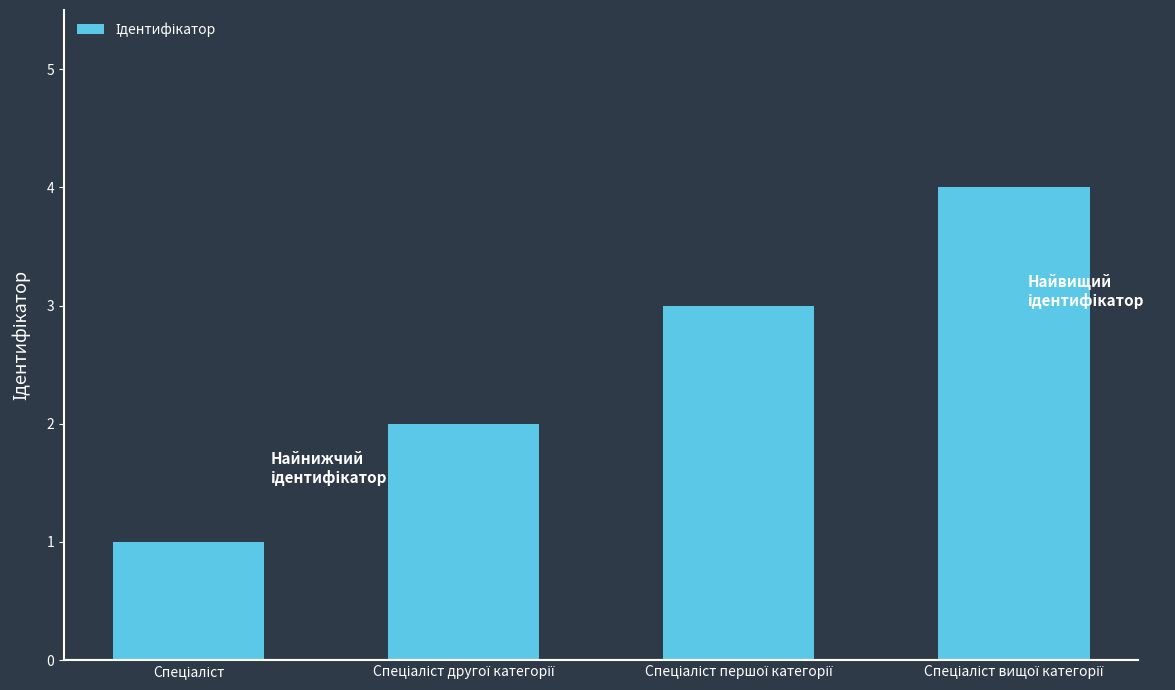

What is the greatest value displayed?

4